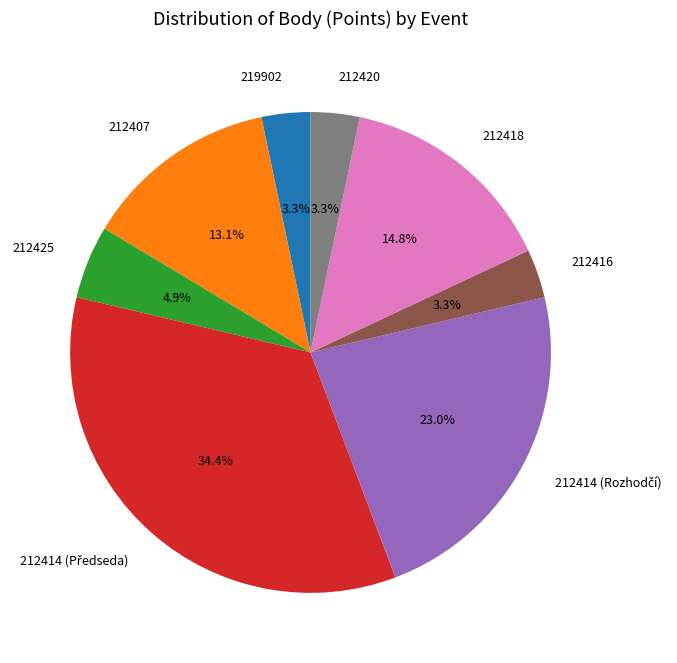

Is there any slice that represents more than half of the pie?

No